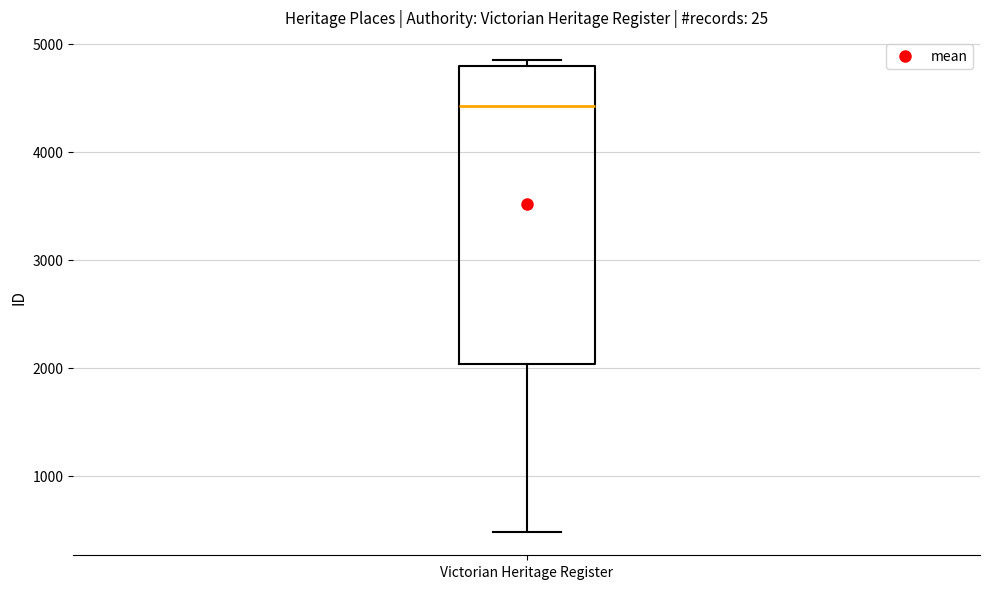

Read this box plot against the y-axis: the position of the median line, the range covered by the box, and the ends of both whiskers. The values are not printed on the chart, so give them approximately, as read against the axis.

median 4400, box 2000 to 4800, whiskers 500 to 4800 (just above the box's upper edge)